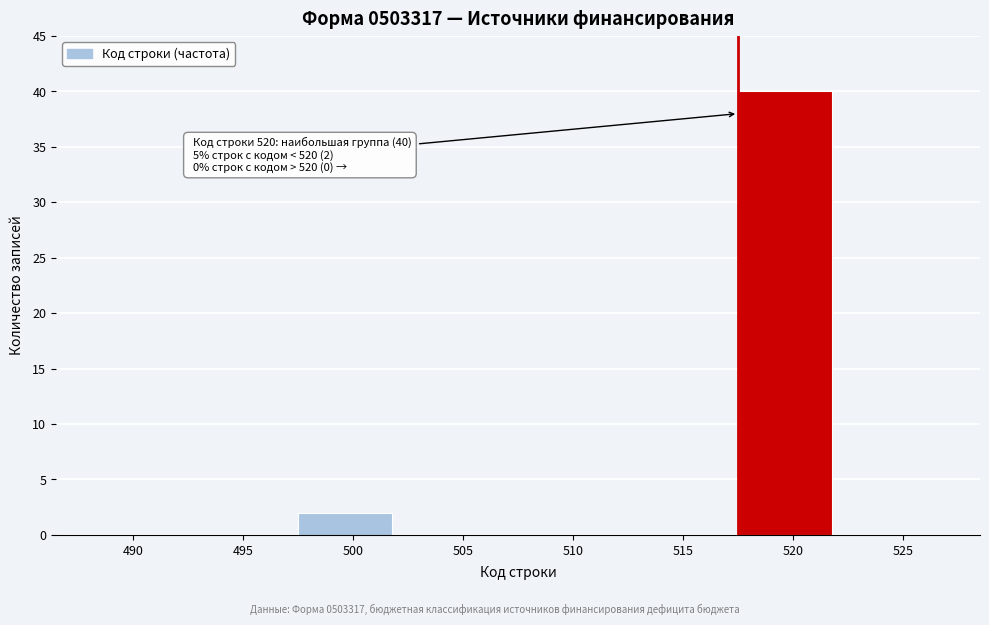

Reading right to left, transcribe all the data shown in this chart.

525=0	520=40	515=0	510=0	505=0	500=2	495=0	490=0